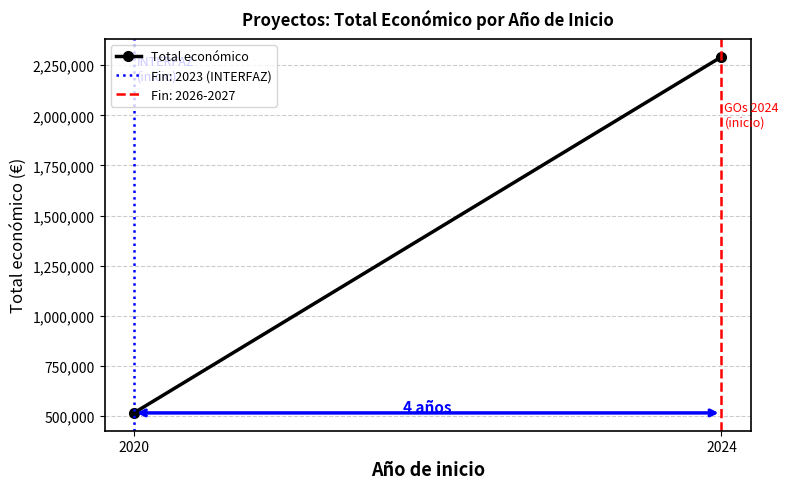

How many lines are shown in the chart?

1